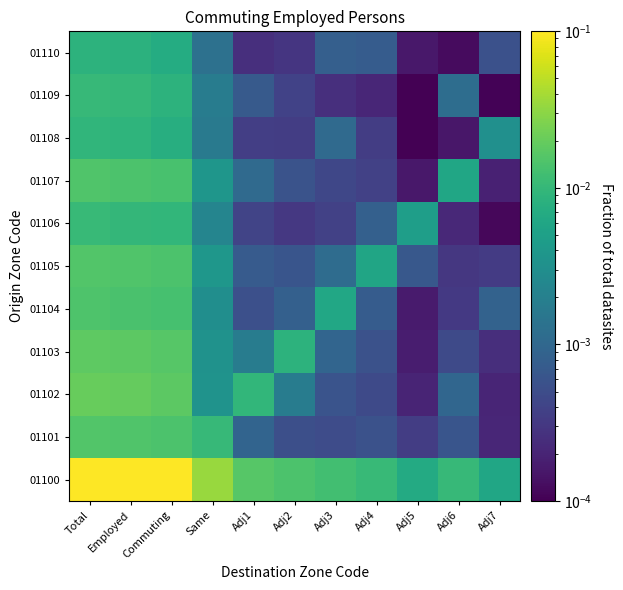

Which label corresponds to the smallest value in the chart?

Adj5